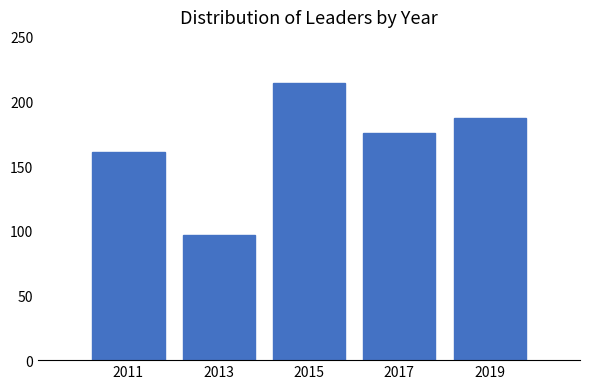

Reading right to left, transcribe all the data shown in this chart.

2019=187	2017=176	2015=214	2013=97	2011=161